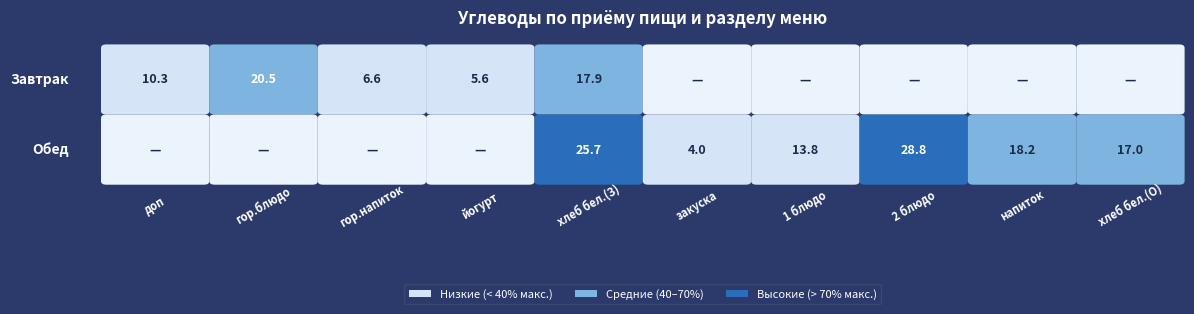

Which series has the widest spread of values?

Обед